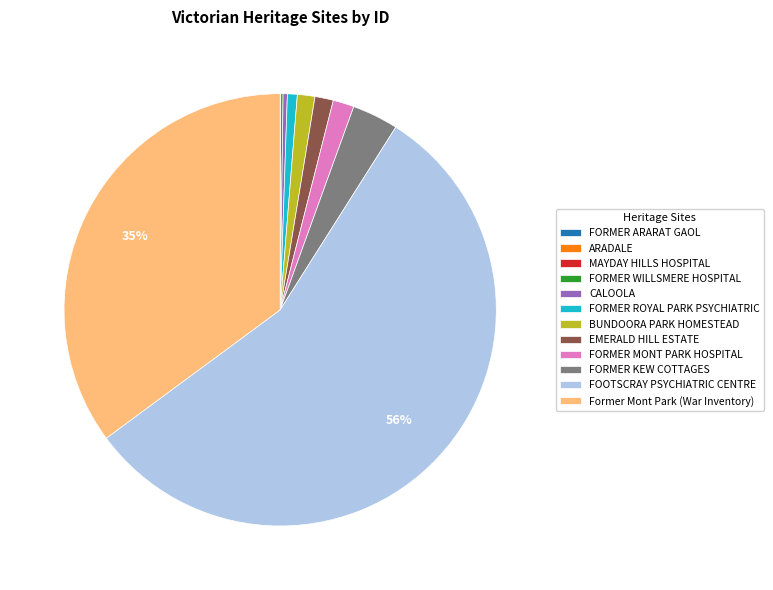

What percentage is the FORMER KEW COTTAGES slice, to the nearest percent?

3%